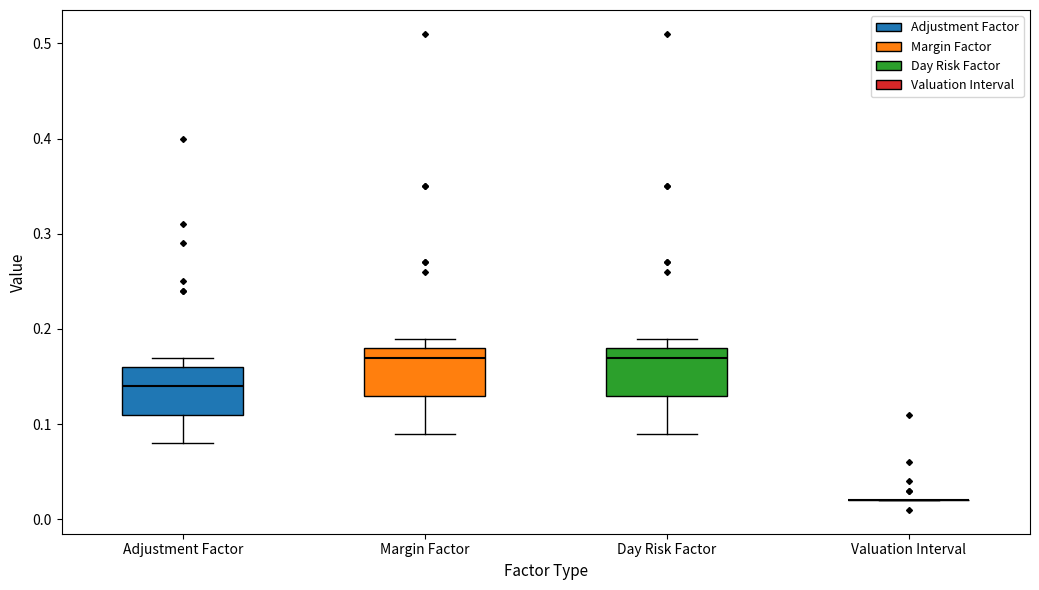

Reading left to right, transcribe this box plot: for each box, give where its median line is, the range the box spans, and where its two whiskers end, as read against the y-axis. The values are not printed on the chart, so give them approximately, as read against the axis.

Adjustment Factor: median 0.14, box 0.11 to 0.16, whiskers 0.08 to 0.17
Margin Factor: median 0.17, box 0.13 to 0.18, whiskers 0.09 to 0.19
Day Risk Factor: median 0.17, box 0.13 to 0.18, whiskers 0.09 to 0.19
Valuation Interval: box collapsed to a line at 0.02, whiskers 0.02 to 0.02